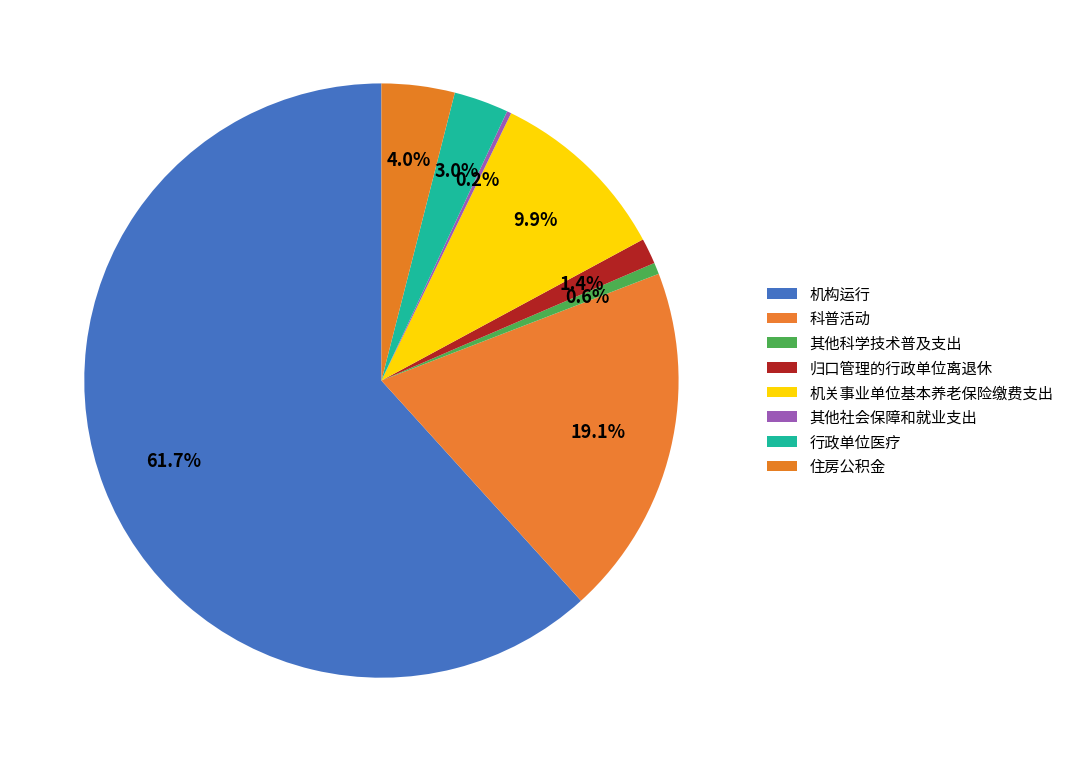

Count the number of slices in the pie.

8